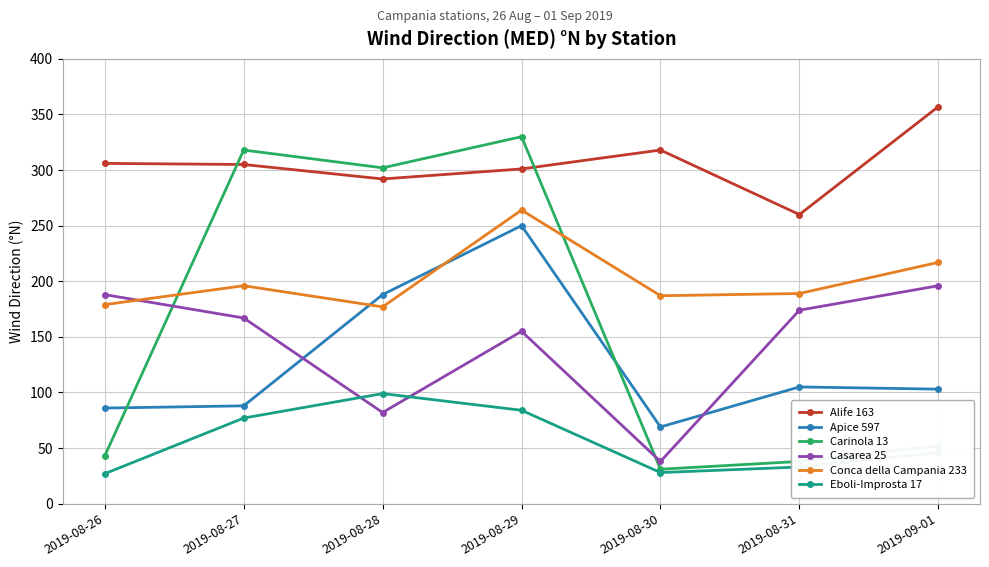

At which label does Carinola 13 reach its peak?

2019-08-29